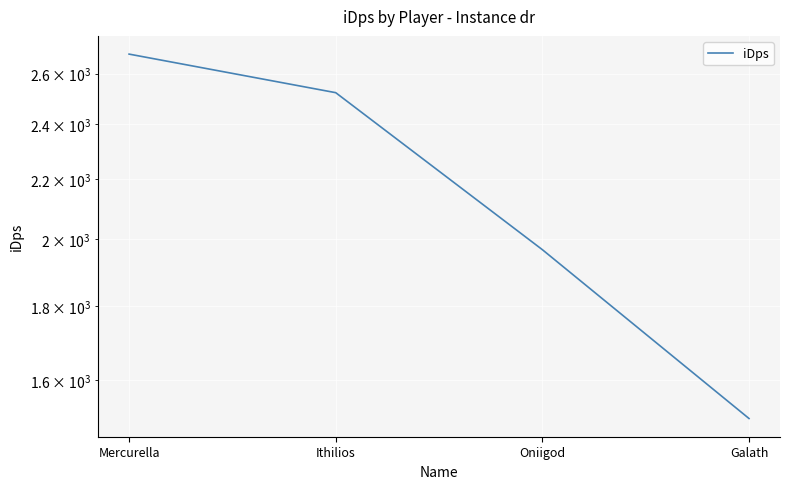

What is the ratio of the value at Oniigod to the value at Mercurella?

0.7